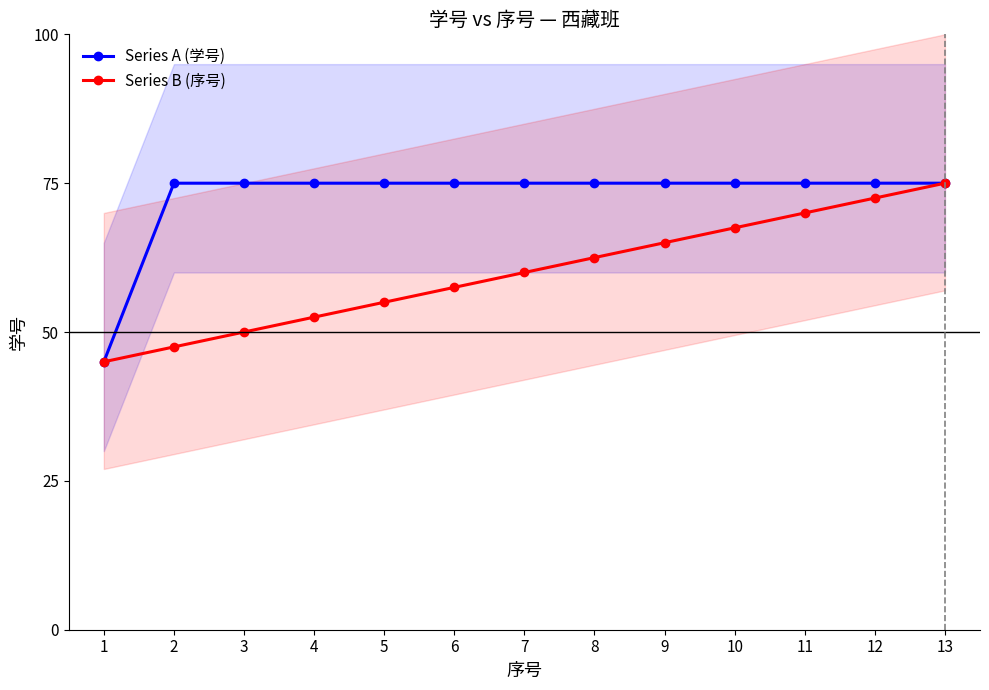

True or false: Series B (序号) and Series A (学号) cross at least once.

False